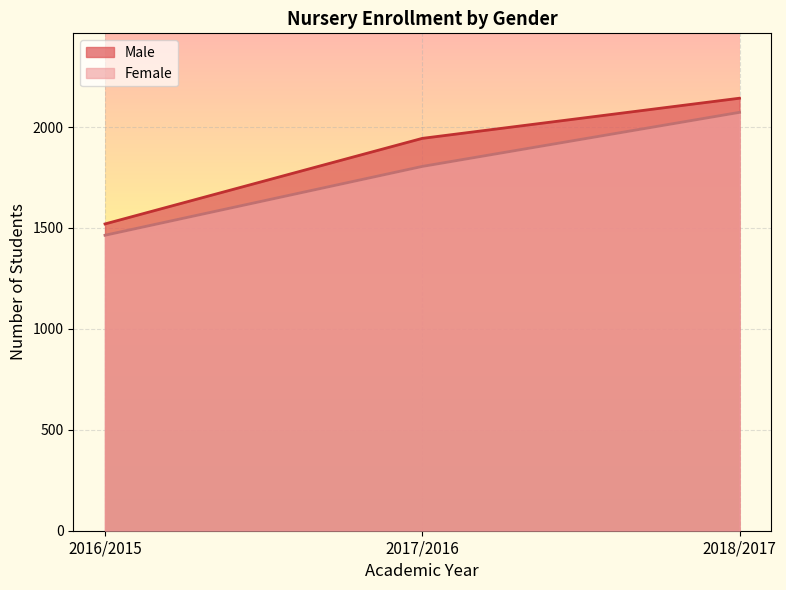

Where does the Male series first go above 1944?

2018/2017